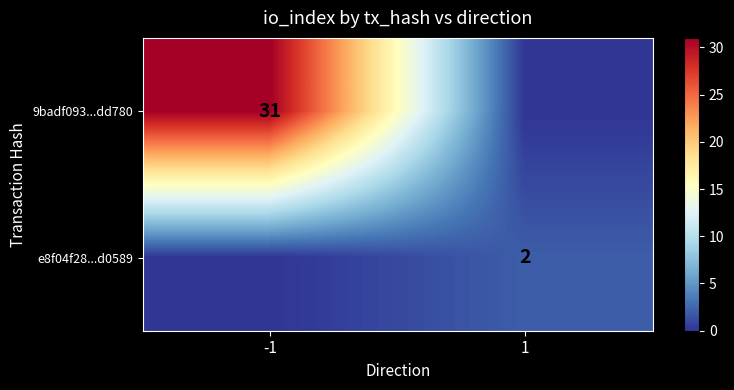

Count the number of categories in the chart.

2